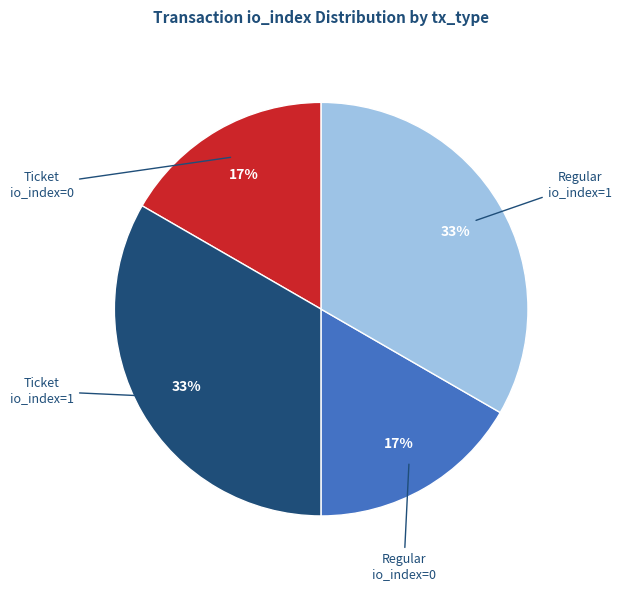

Is there any slice that represents more than half of the pie?

No